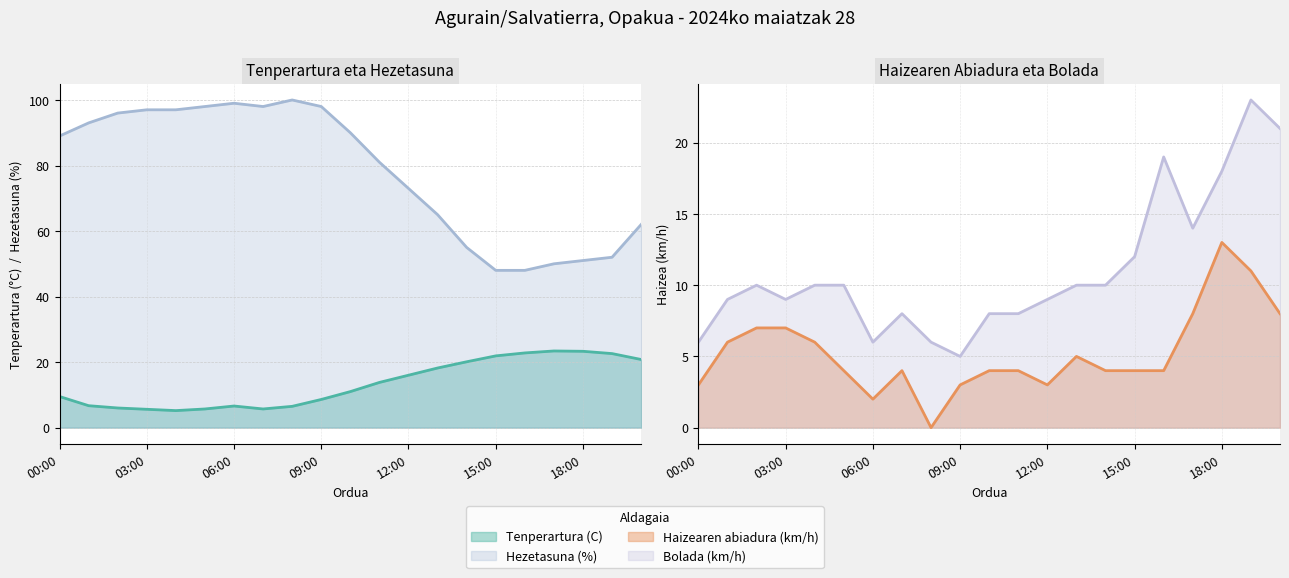

True or false: Haizearen abiadura (km/h) and Bolada (km/h) intersect in this chart.

False